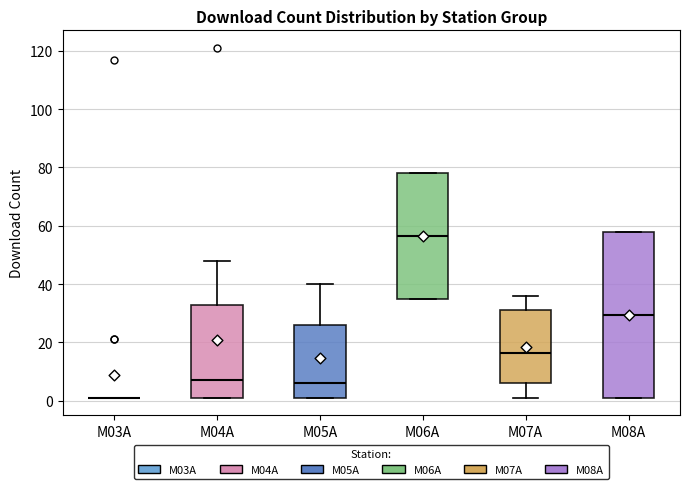

Where is the upper edge of the box for M05A on the y-axis? The values are not printed on the chart, so give them approximately, as read against the axis.

26